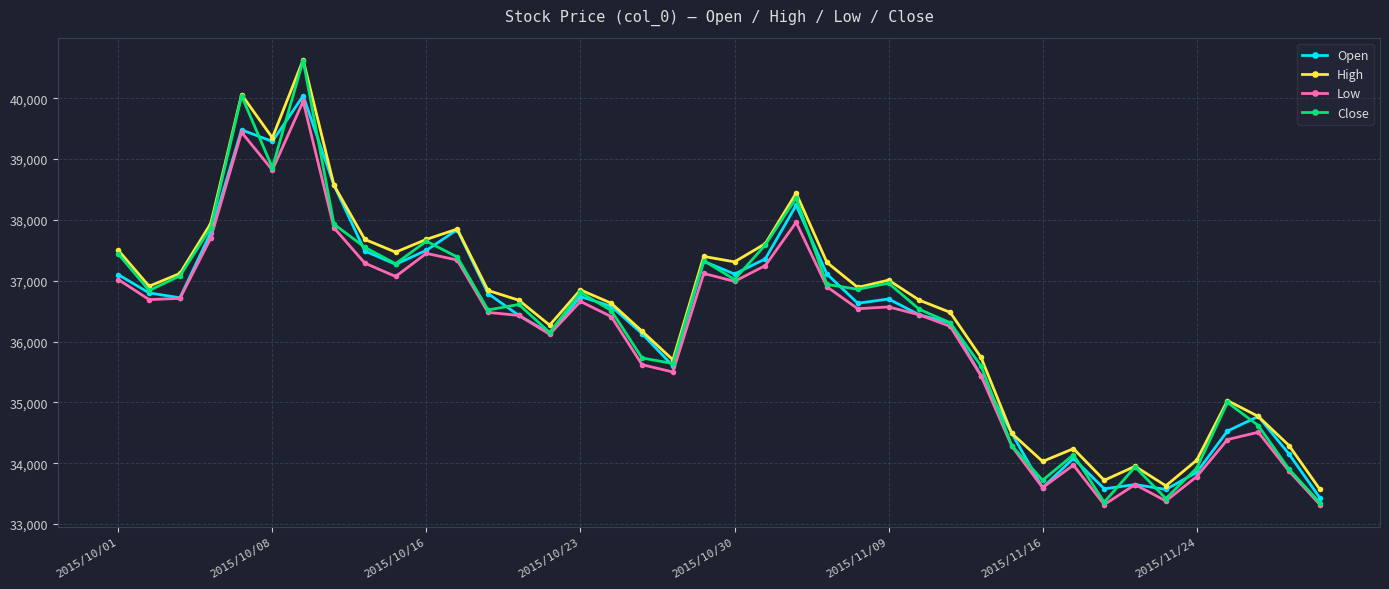

Which series has the largest range (max minus min)?

Close